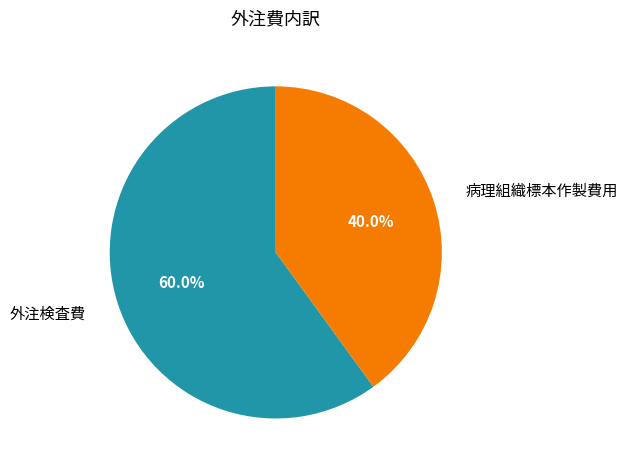

Does 外注検査費 represent more than half of the total?

Yes